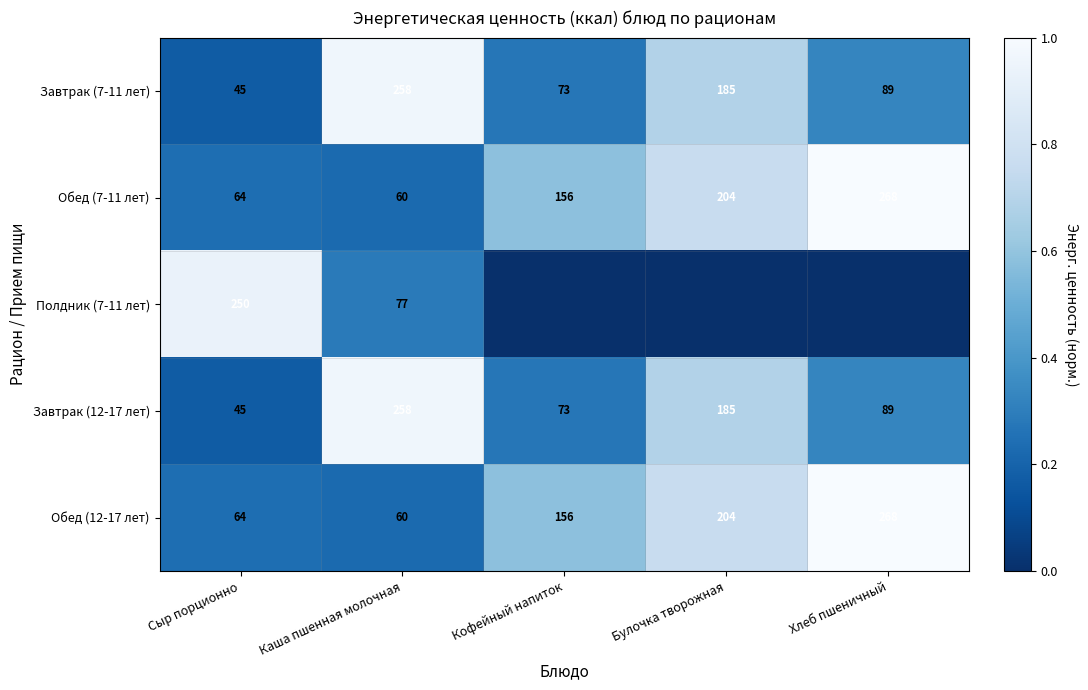

Rank the categories by Завтрак (7-11 лет) value from highest to lowest.

Каша пшенная молочная, Булочка творожная, Хлеб пшеничный, Кофейный напиток, Сыр порционно